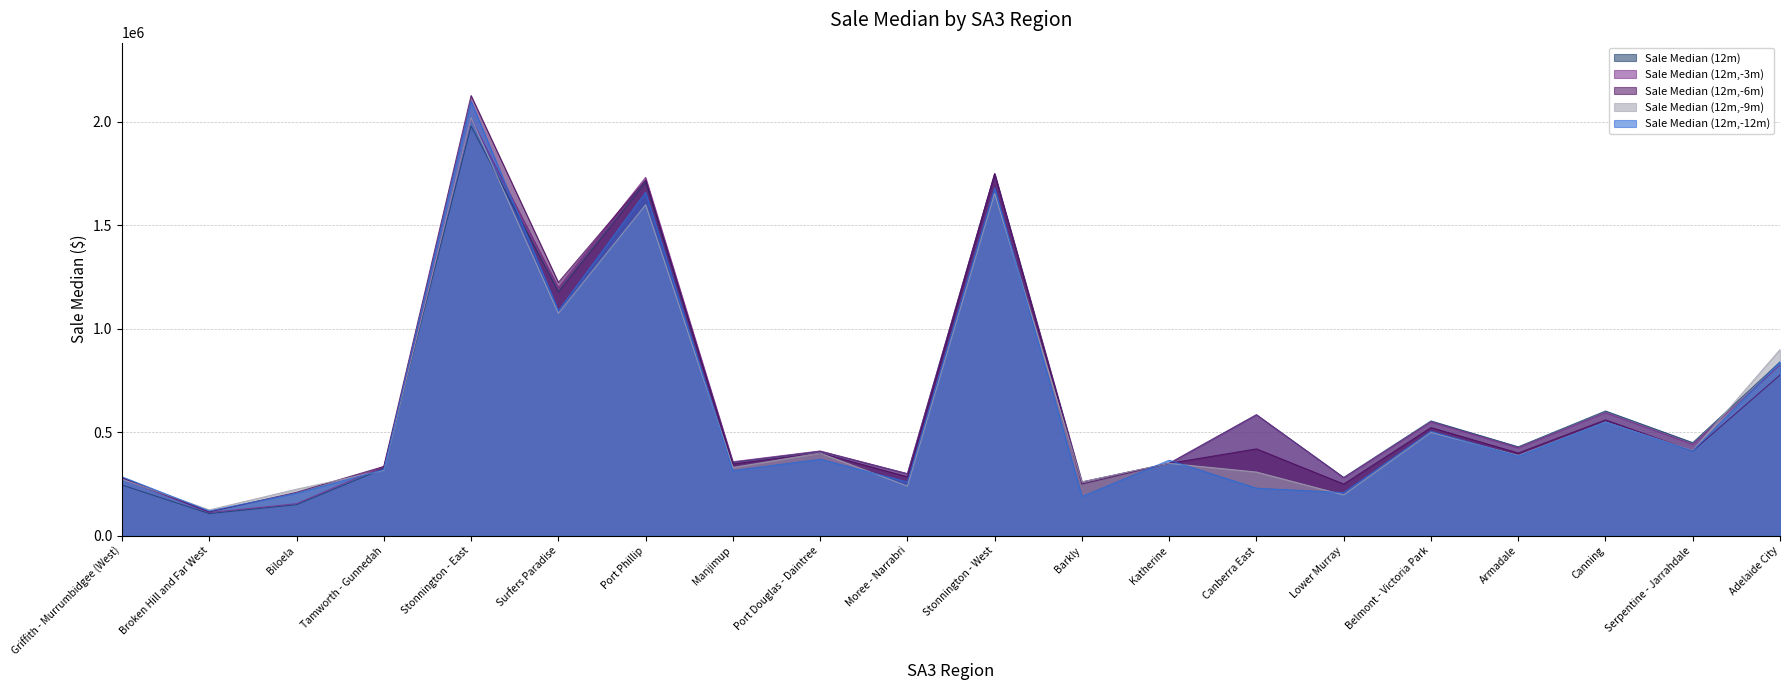

How many data points in Sale Median (12m,-9m) are less than 388000?

10